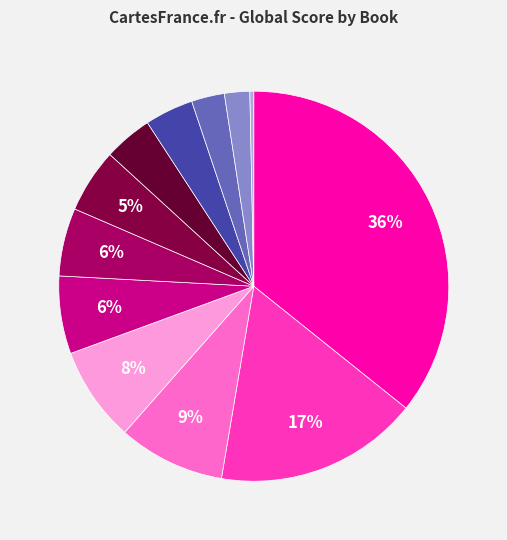

Count the number of slices in the pie.

12